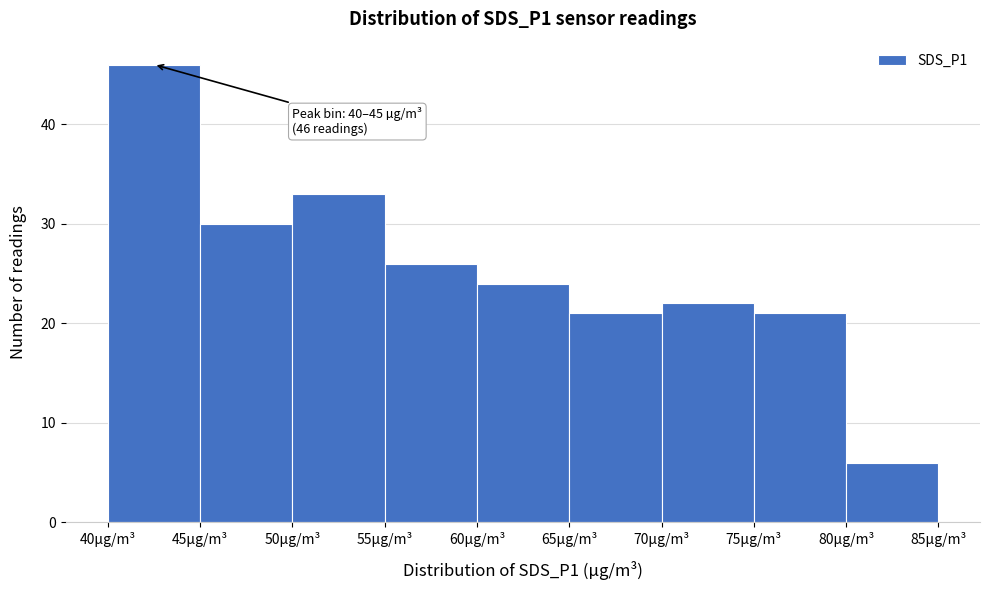

Over which range of the x-axis is the bar tallest?

40 to 45